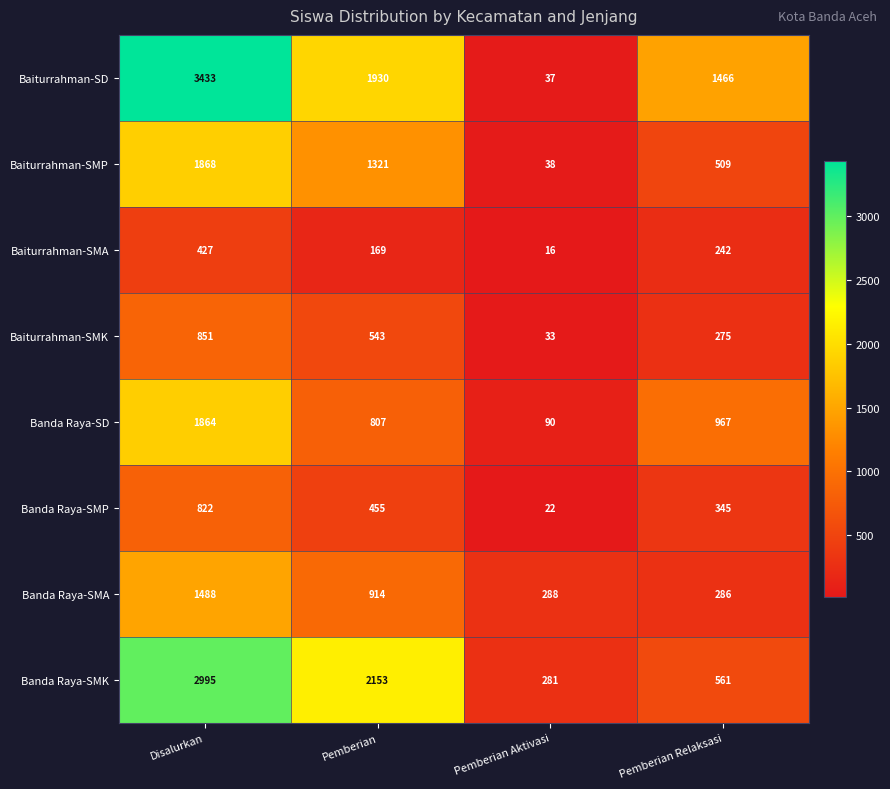

Where is Baiturrahman-SD nearest to the value 1735?

Pemberian